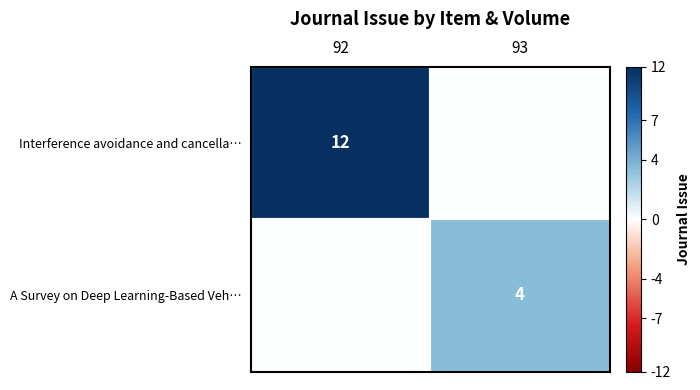

True or false: A Survey on Deep Learning-Based Veh… has a value of 4 at 93.

True